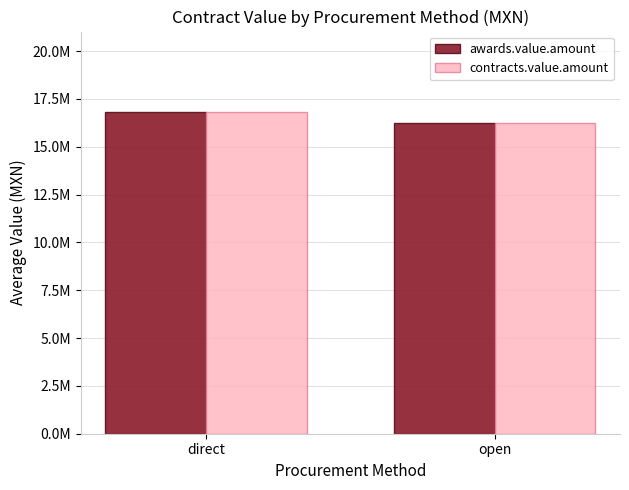

At which label is awards.value.amount closest to 16537166?

open